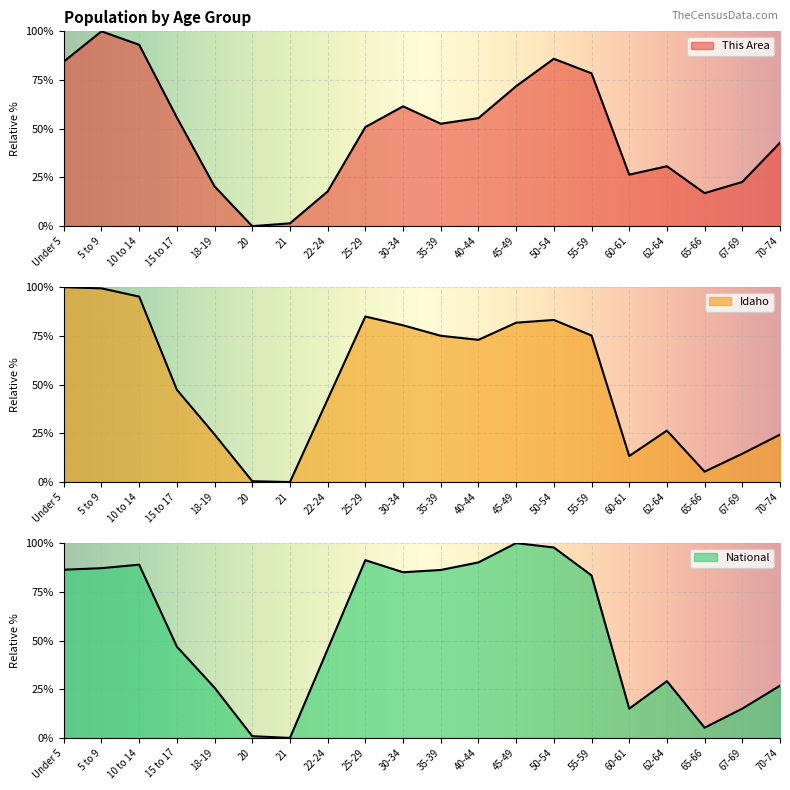

Count the number of data series in this chart.

3